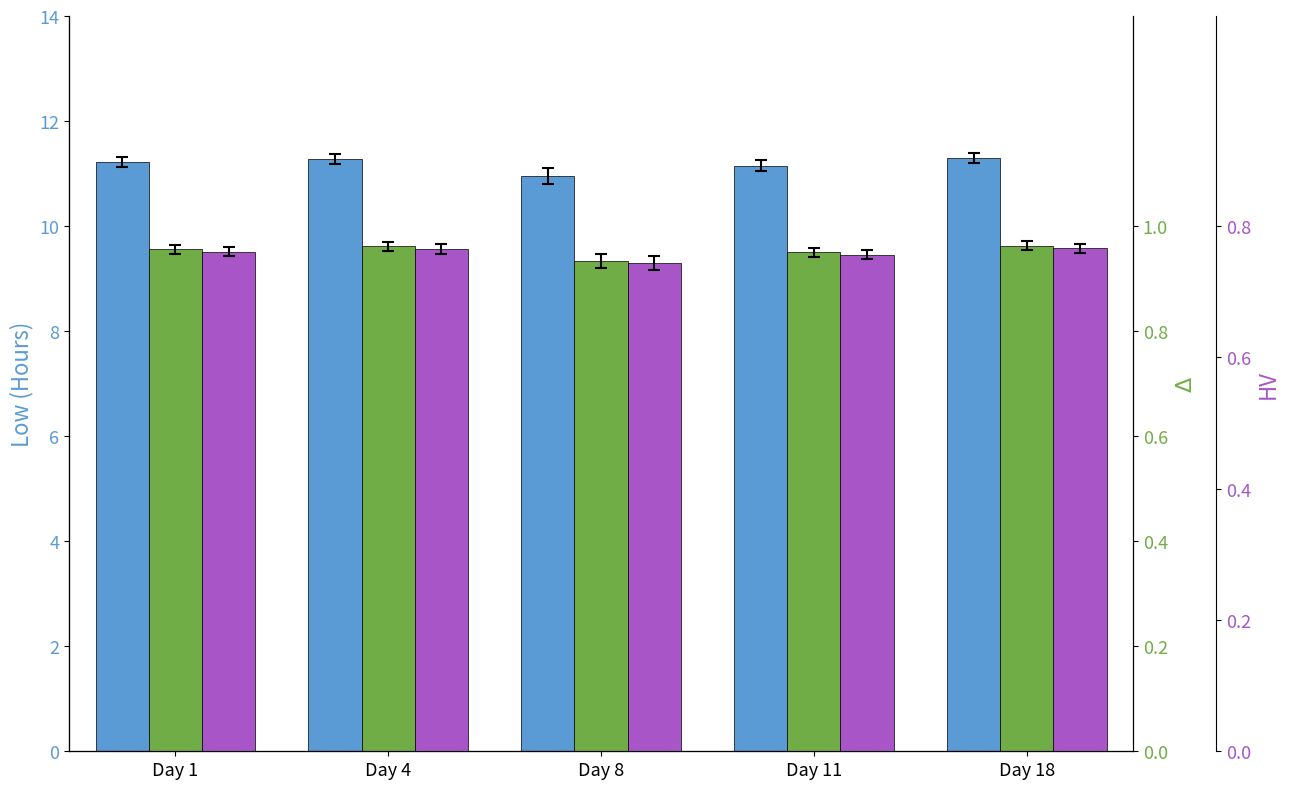

What is the minimum value for Low (Hours)?

11.0